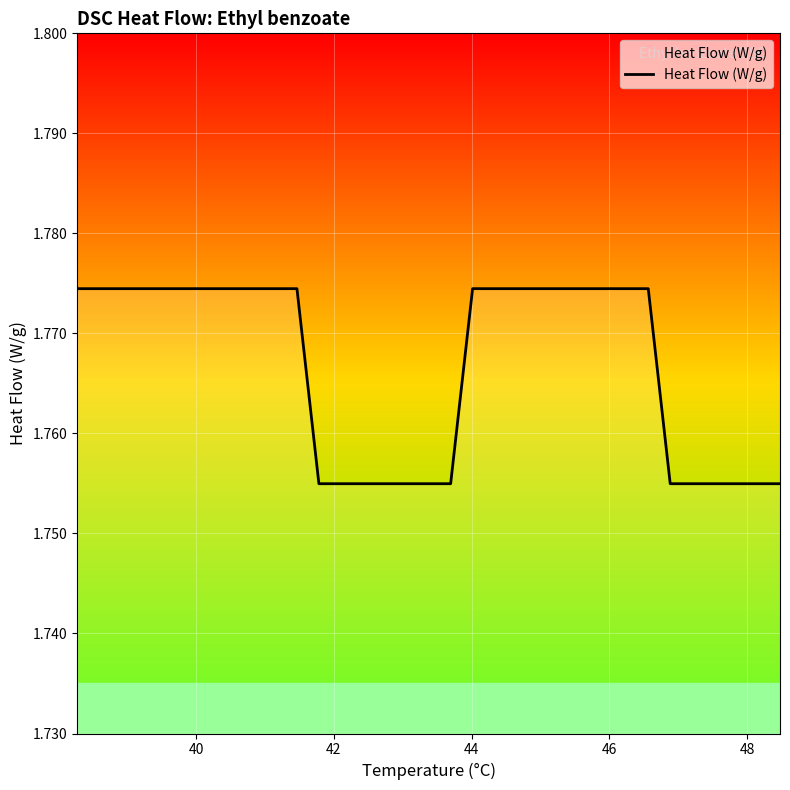

How many lines are shown in the chart?

1